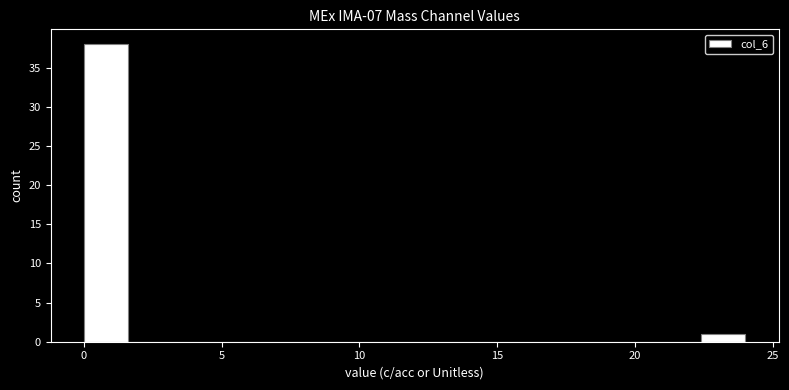

Around what value on the x-axis is the tallest bar? Give the approximate position of its centre, as read against the axis.

1.0